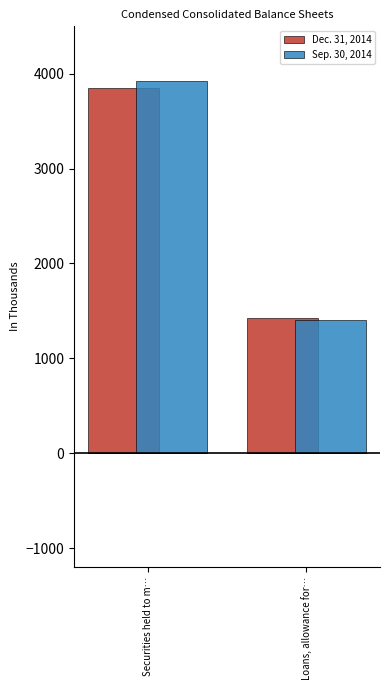

At which label does Sep. 30, 2014 reach its peak?

Securities held to m…